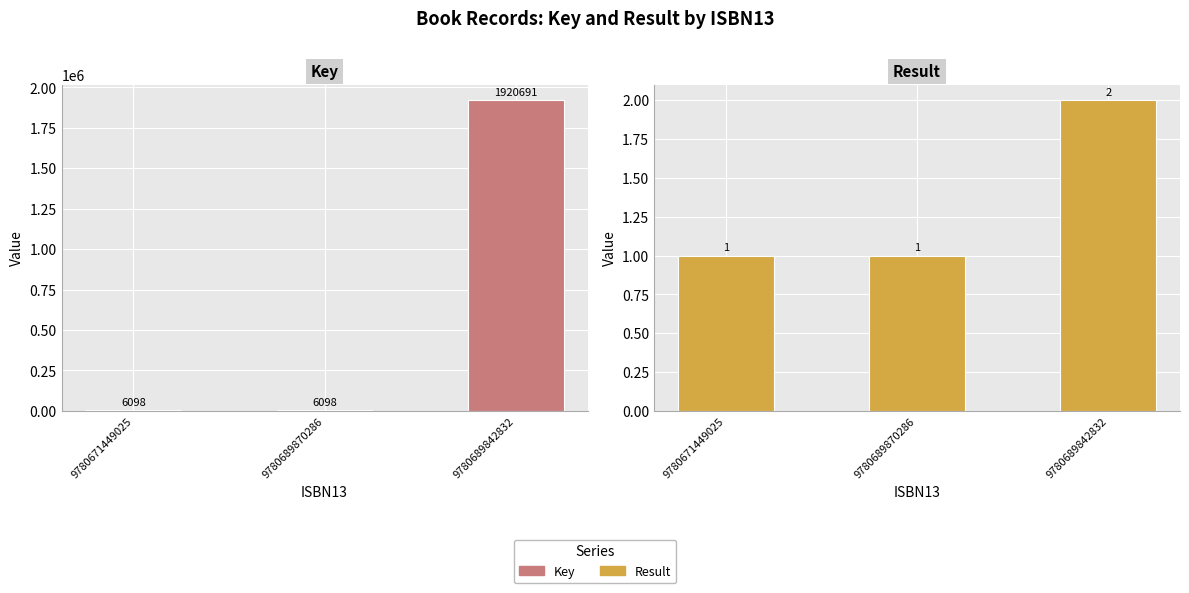

What is the difference between the maximum and second lowest values in the Result series?

1